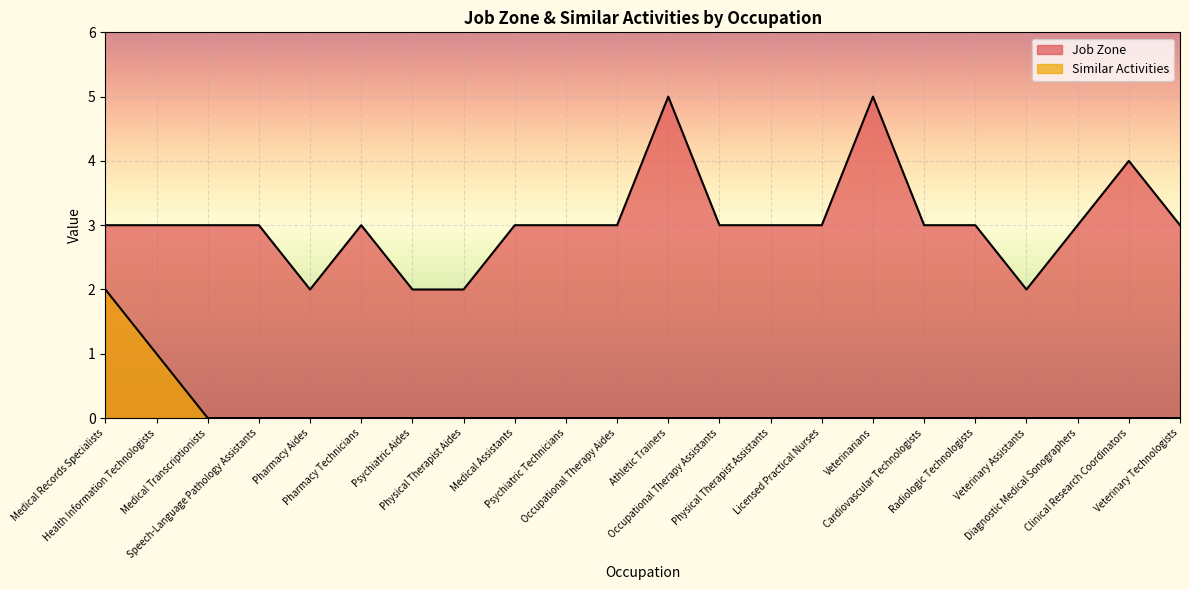

Is it true that Similar Activities equals -1 at Physical Therapist Aides?

False